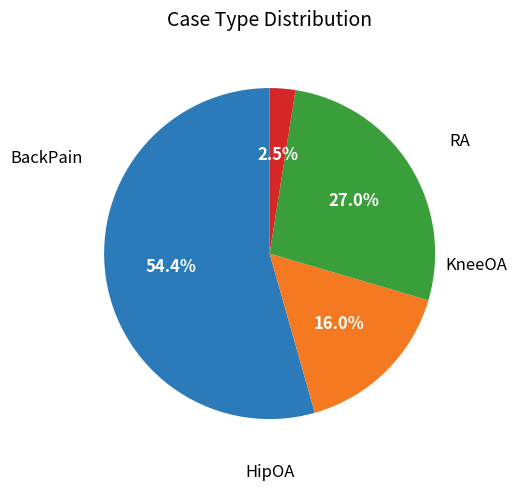

Rank the categories by value from lowest to highest.

RA, HipOA, KneeOA, BackPain